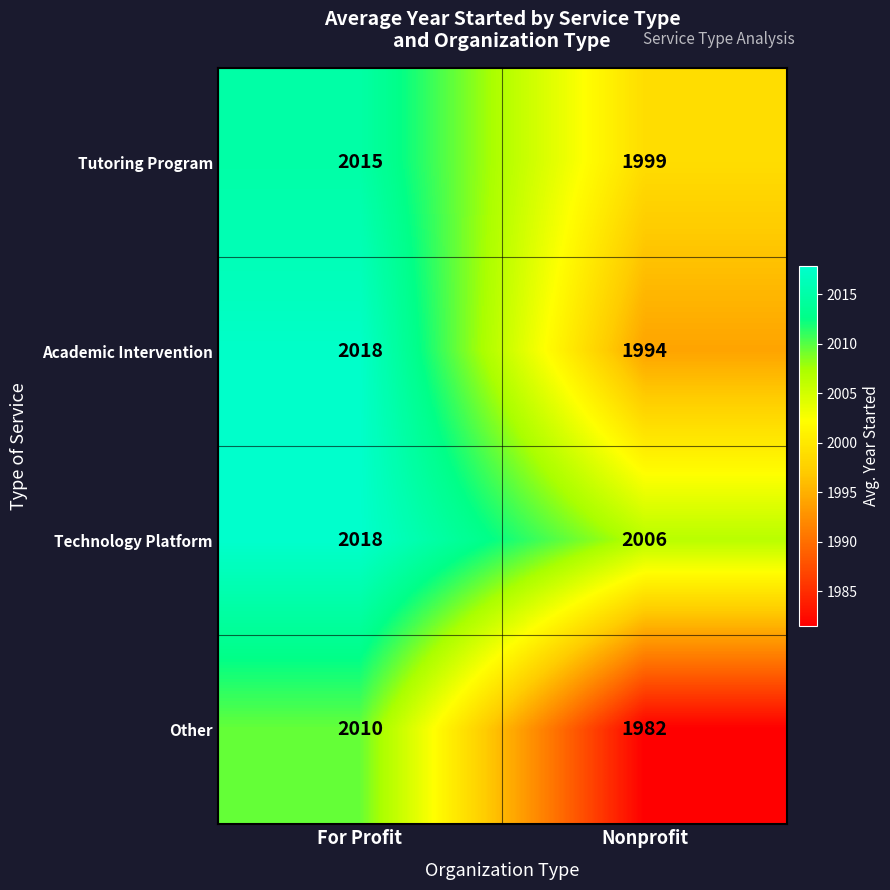

How many values in the Academic Intervention series are below 2018?

1